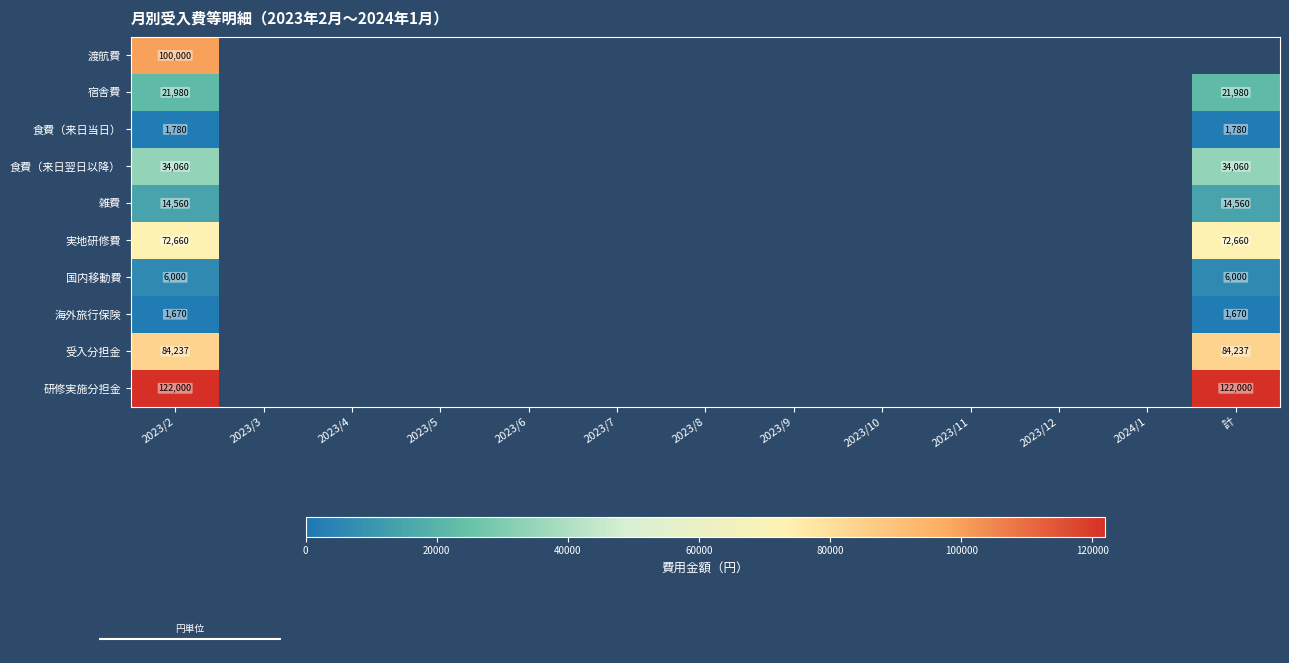

Which category has the lowest value across all series?

2023/2